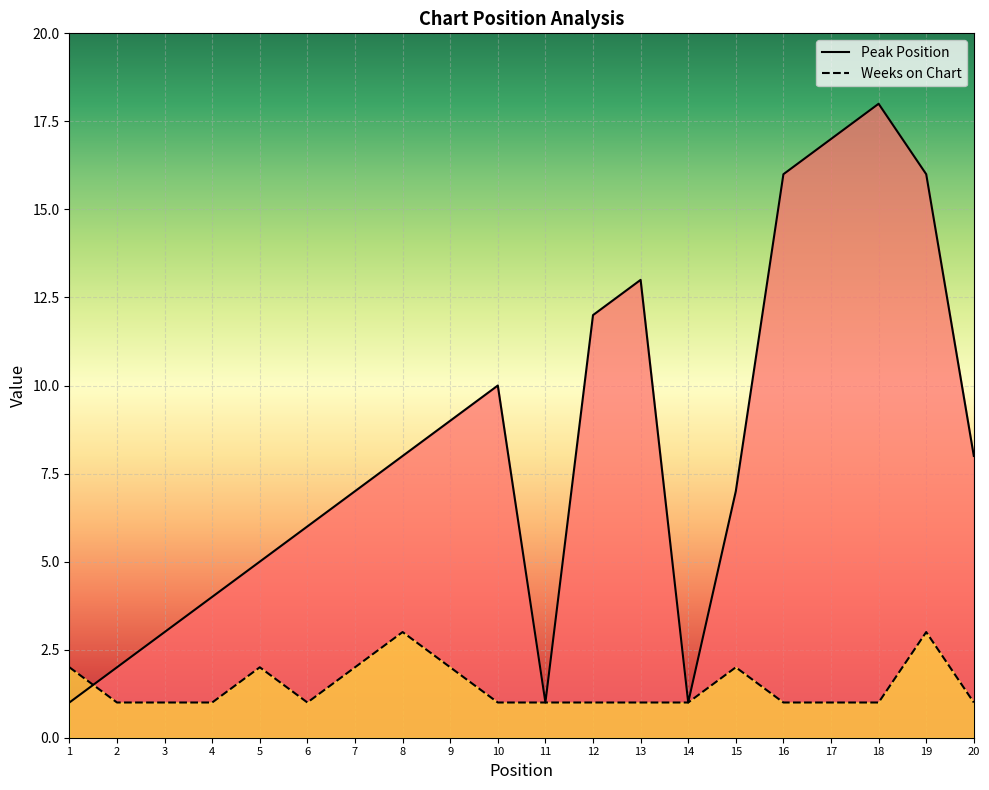

What is the spread (max minus min) of values at 8?

5